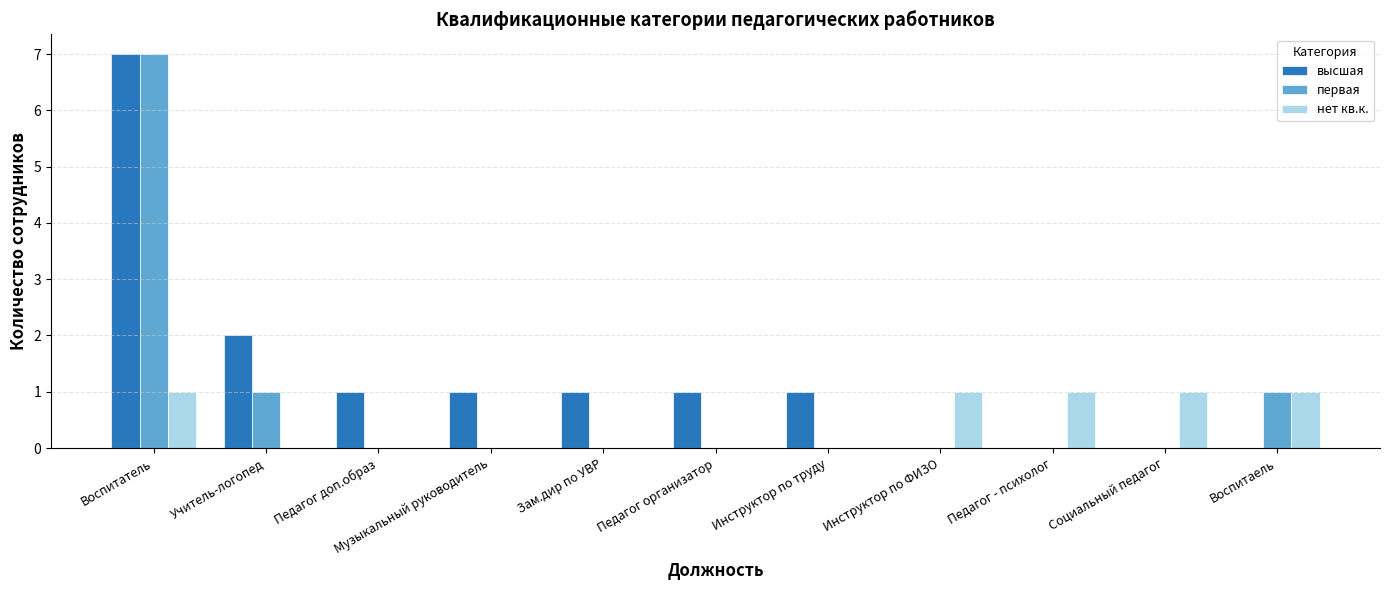

What is the average value of the высшая series?

1